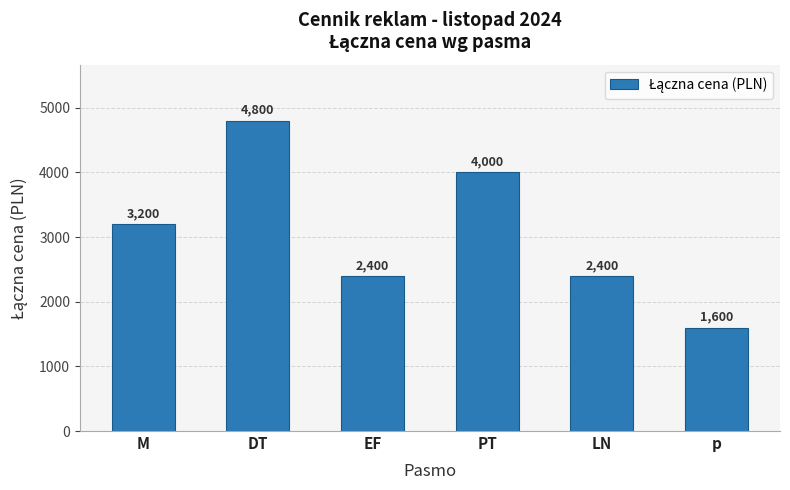

Reading left to right, what are all the values shown in this chart?

3200	4800	2400	4000	2400	1600